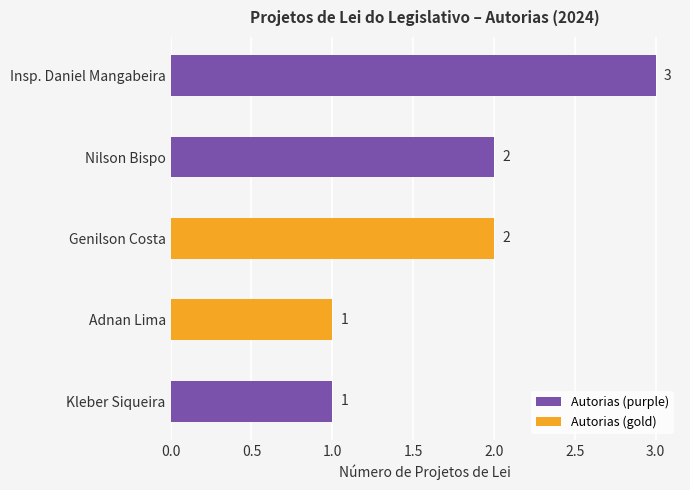

What is the difference between the second highest and minimum values?

1